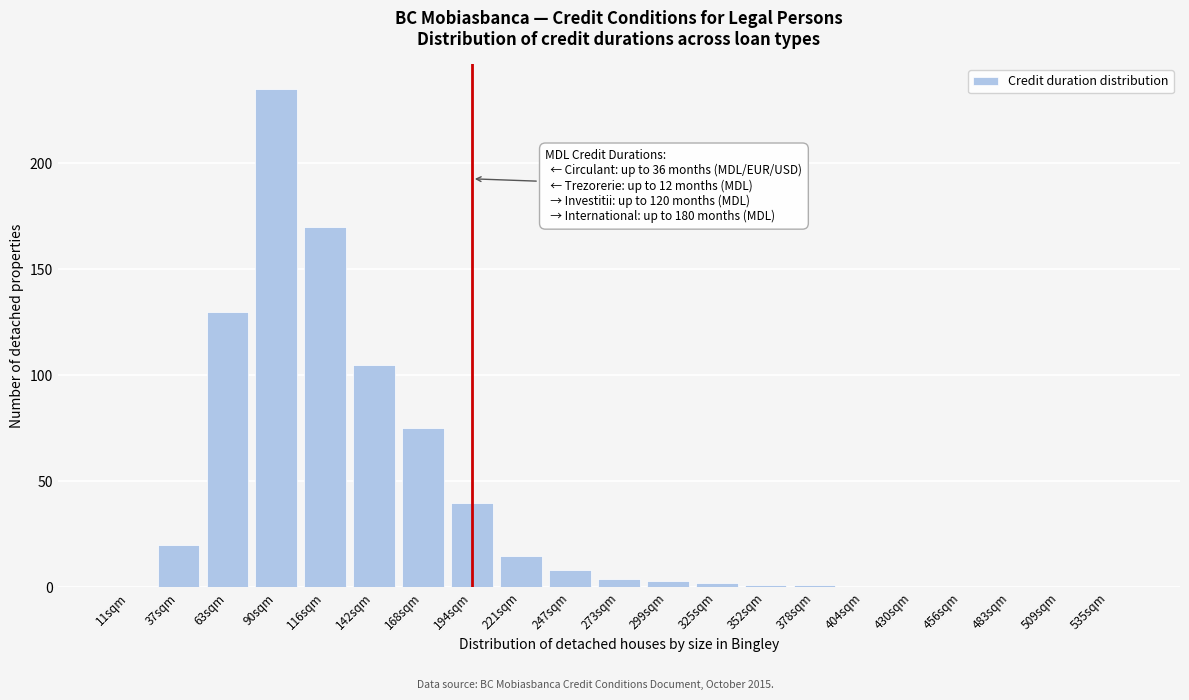

Reading left to right, what are all the values shown in this chart?

11sqm=0	37sqm=20	63sqm=130	90sqm=235	116sqm=170	142sqm=105	168sqm=75	194sqm=40	221sqm=15	247sqm=8	273sqm=4	299sqm=3	325sqm=2	352sqm=1	378sqm=1	404sqm=0	430sqm=0	456sqm=0	483sqm=0	509sqm=0	535sqm=0